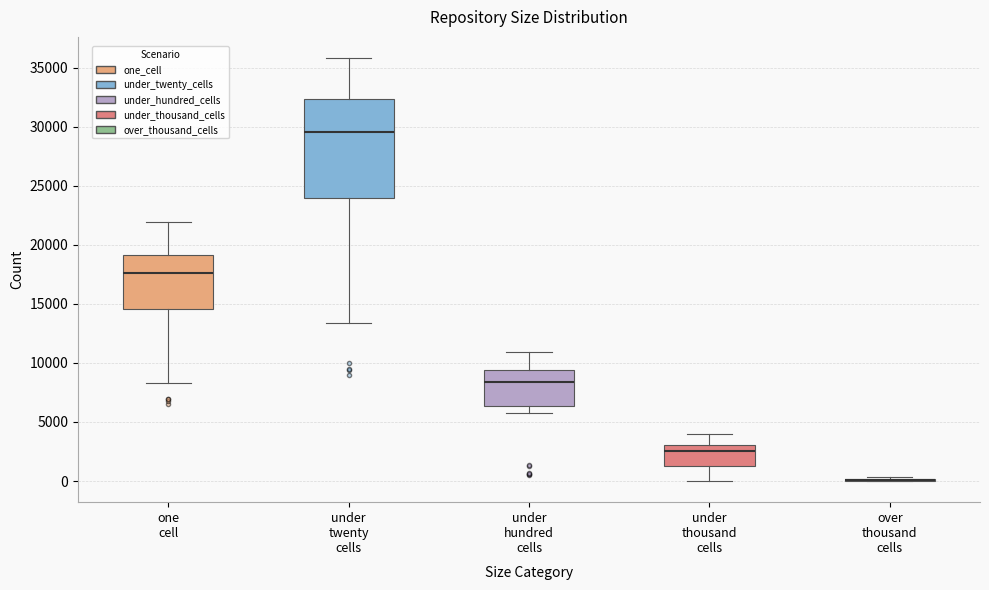

Where does the lower whisker of the box for under hundred cells end on the y-axis? The values are not printed on the chart, so give them approximately, as read against the axis.

6000